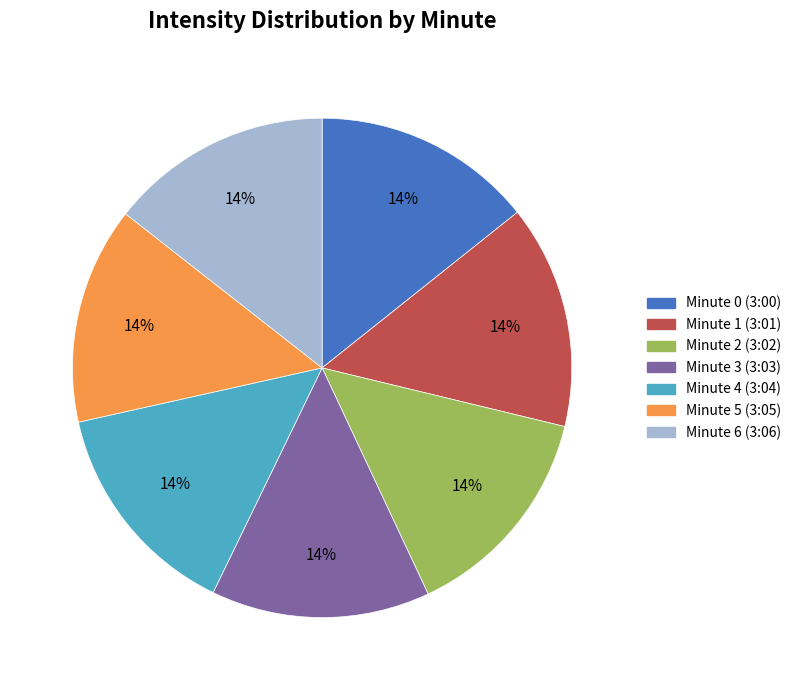

Is there a majority slice in this chart?

No